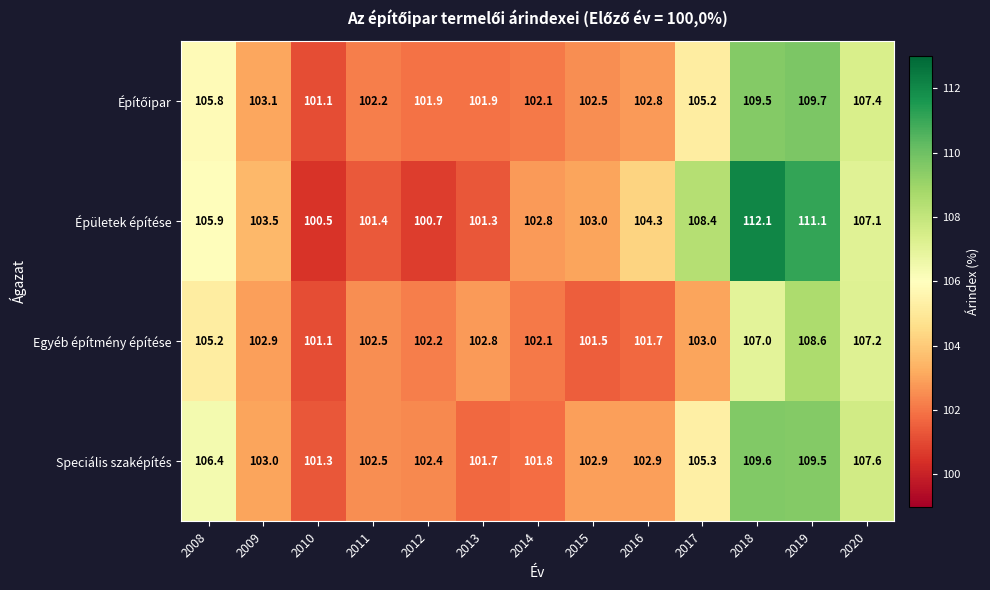

What is the lowest value of the Épületek építése series?

100.5